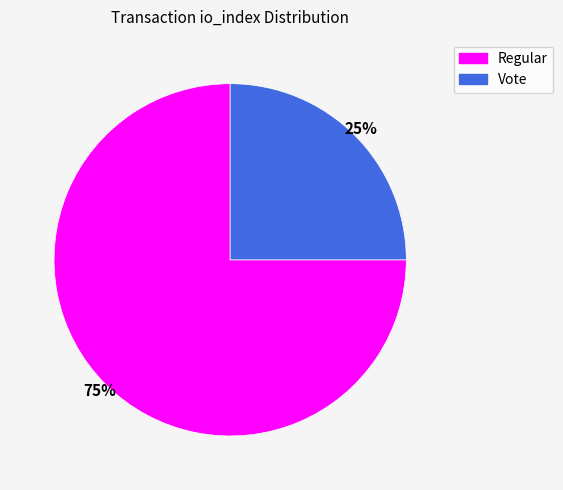

Do Vote and Regular together represent more than half of the pie?

Yes